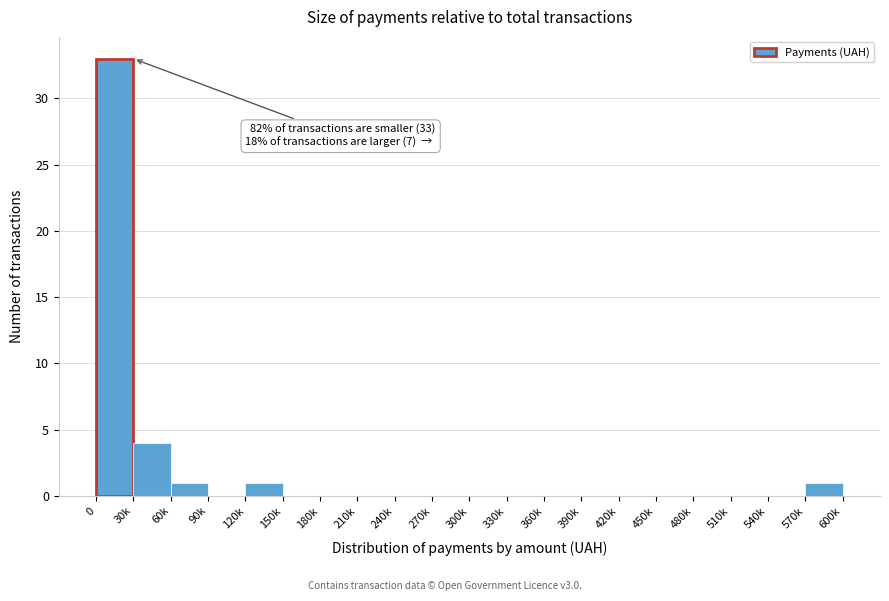

Reading left to right, transcribe all the data shown in this chart.

0=33	30k=4	60k=1	90k=0	120k=1	150k=0	180k=0	210k=0	240k=0	270k=0	300k=0	330k=0	360k=0	390k=0	420k=0	450k=0	480k=0	510k=0	540k=0	570k=1